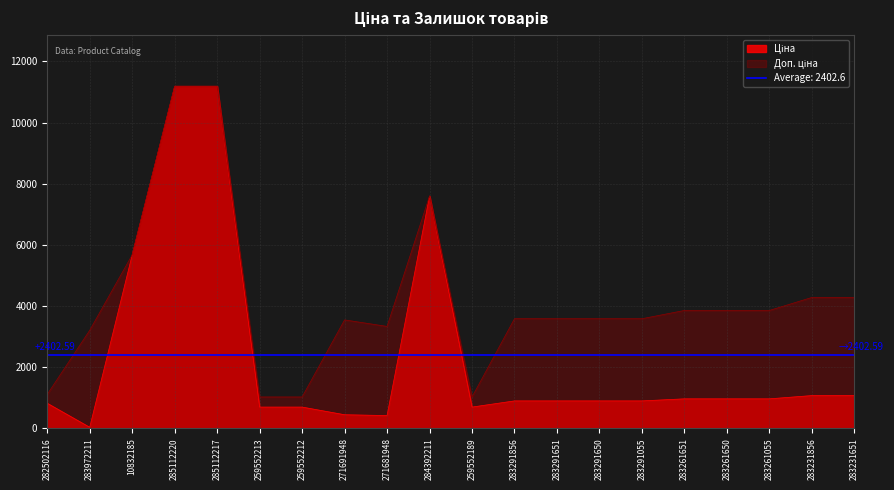

What is the value of the Ціна point at the 17th from the left?

963.5